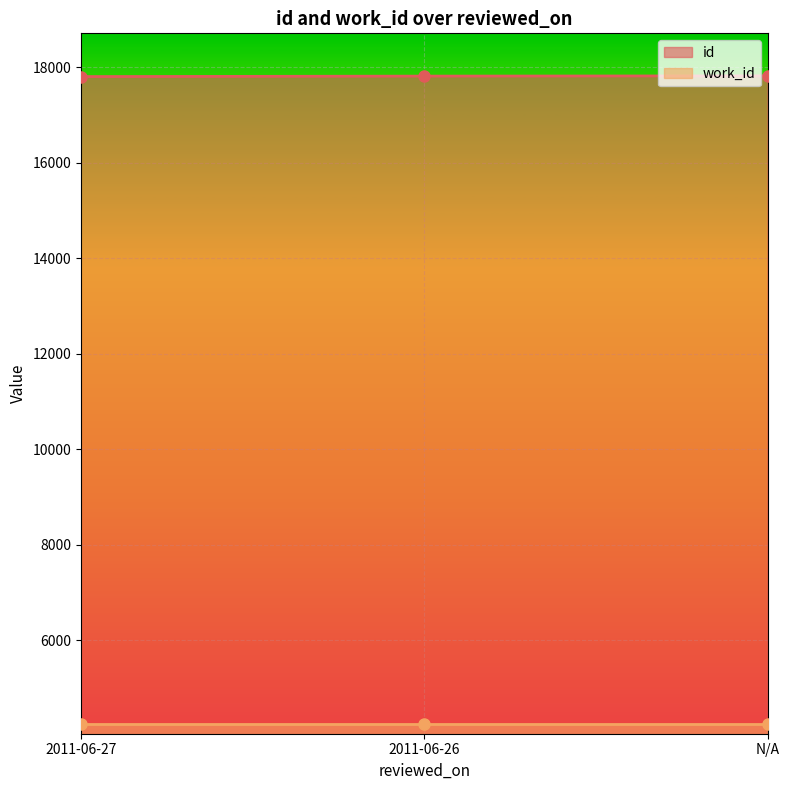

At which category does the chart reach its minimum across all series?

2011-06-27